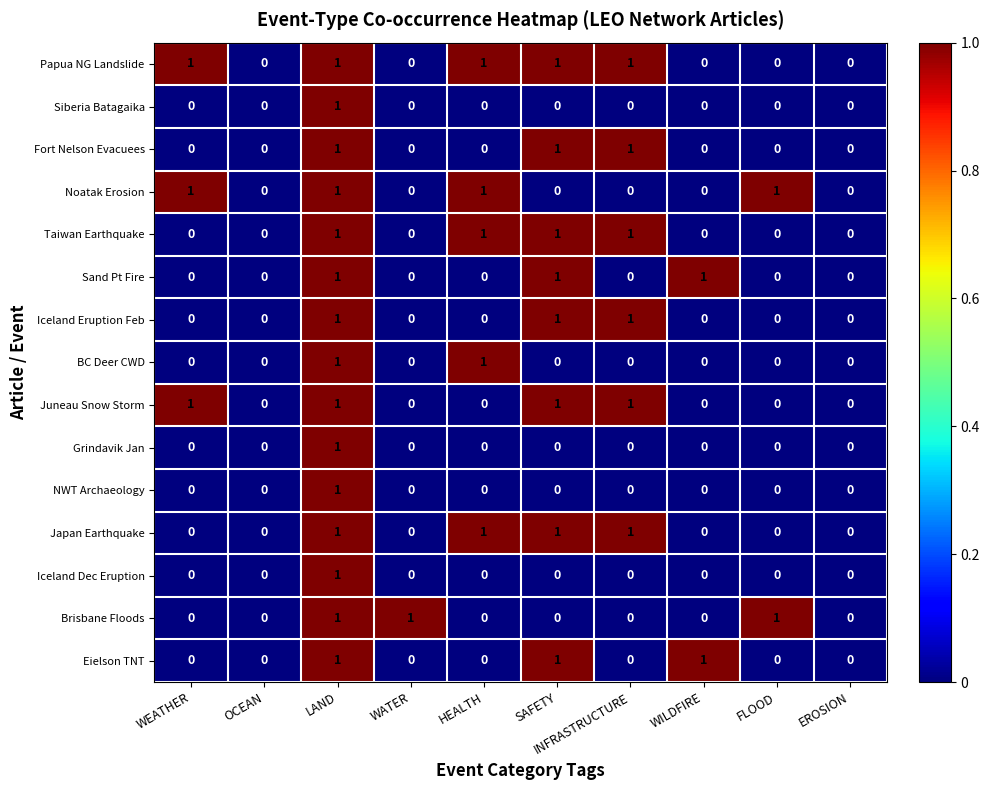

At which category is the sum across all series the highest?

LAND